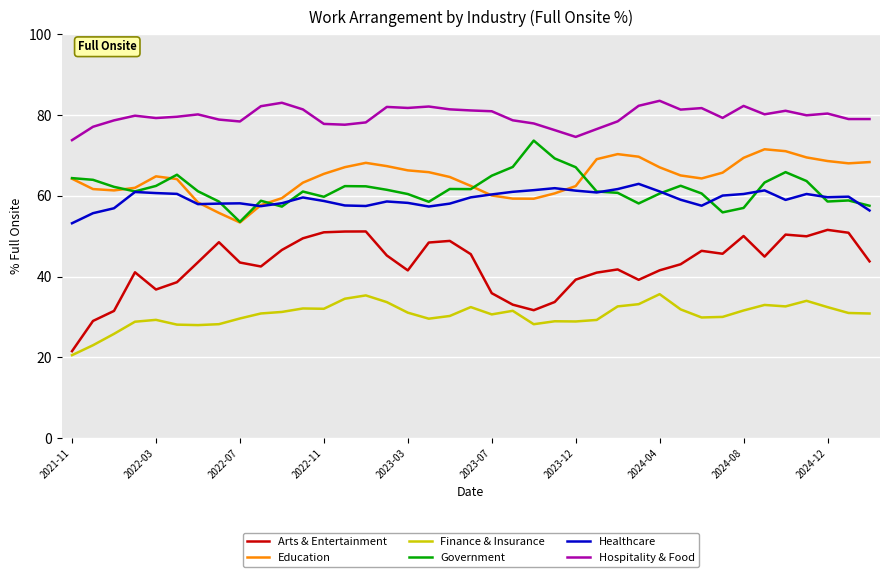

True or false: Education and Finance & Insurance cross at least once.

False